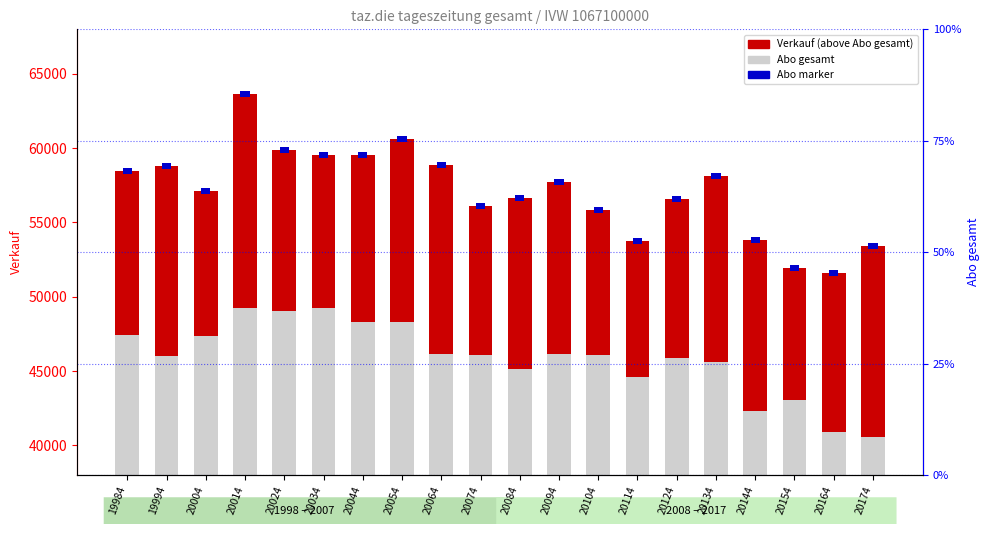

What is the spread (max minus min) of values at 19994?

33215